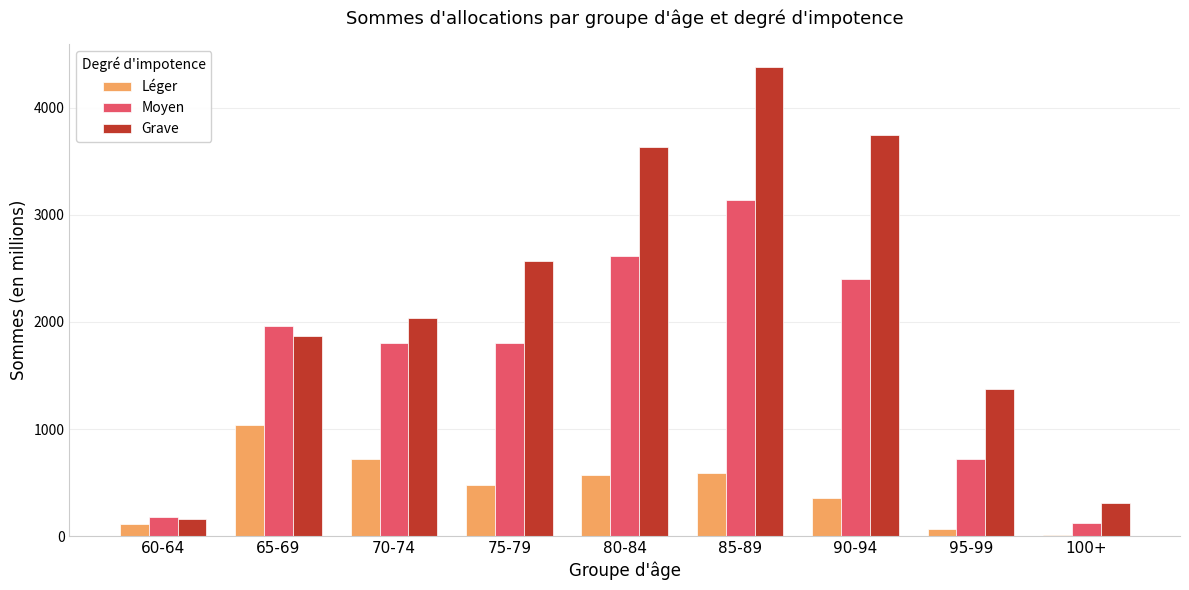

How many series are shown in this chart?

3